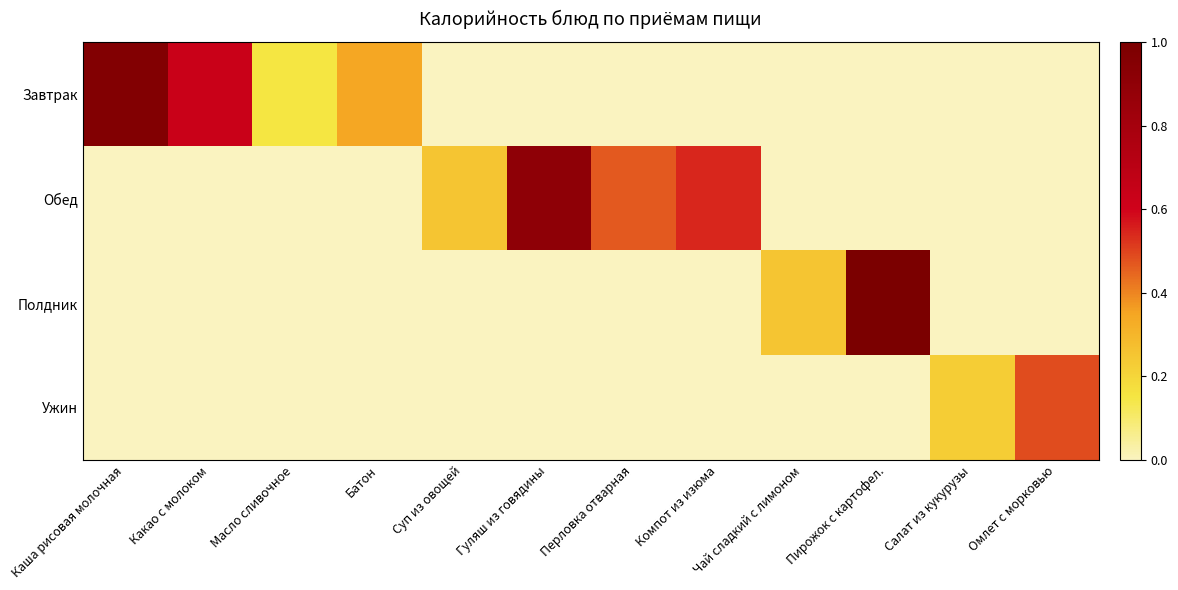

How many distinct data groups are displayed?

4